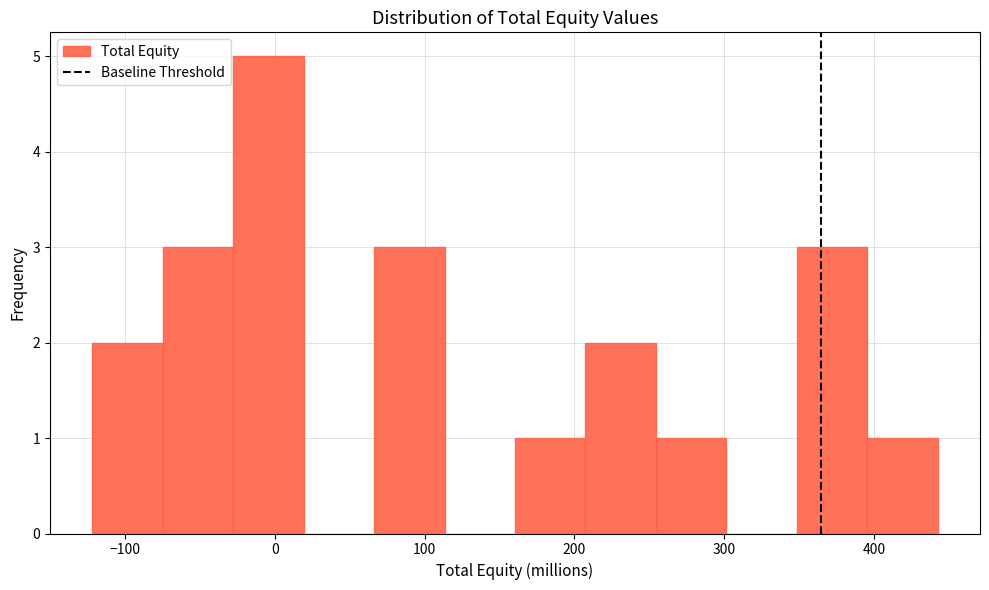

What is the height of the bar covering 210 to 250 on the x-axis? Neither the bar edges nor the heights are printed on the chart, so give them approximately, as read against the axes.

2